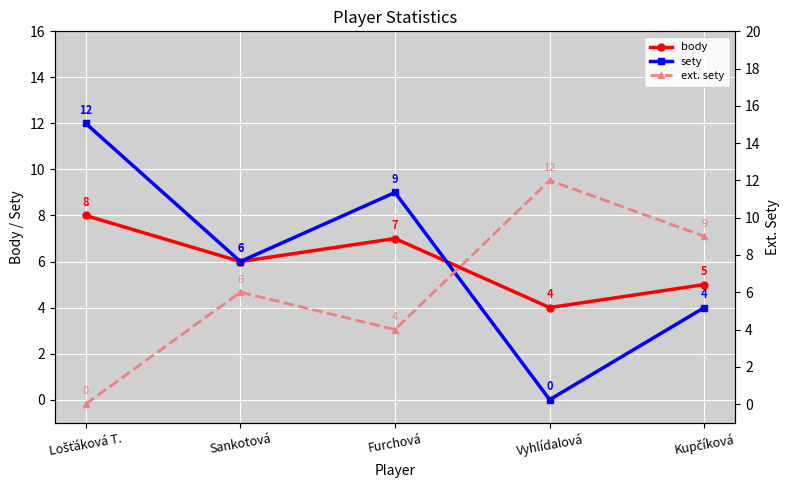

At which category is the sum across all series the highest?

Lošťáková T.